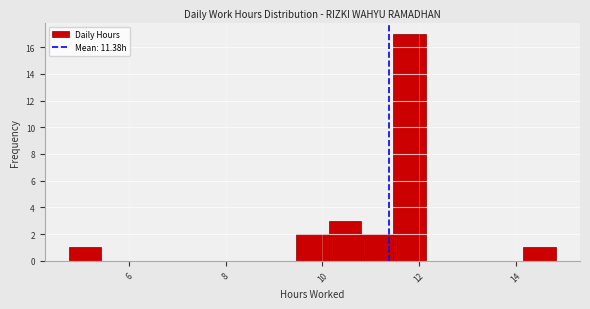

Around what value on the x-axis is the tallest bar? Give the approximate position of its centre, as read against the axis.

11.8